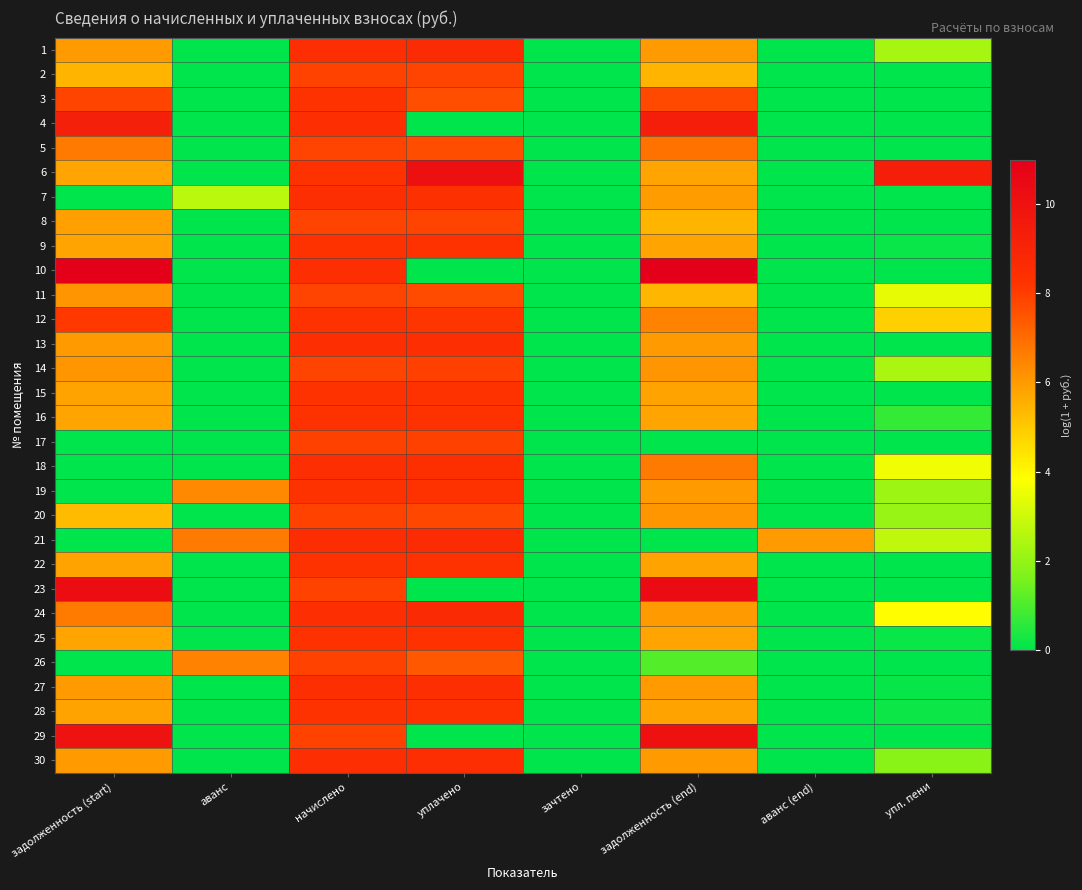

How many distinct data groups are displayed?

30